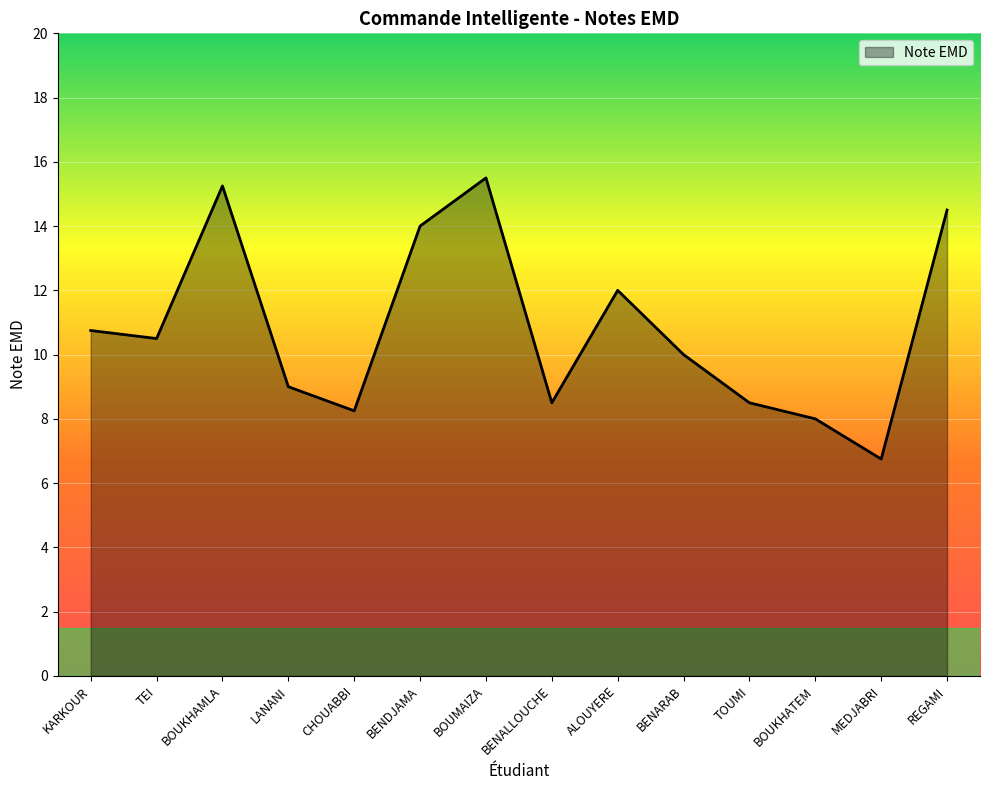

What is the minimum value shown in the chart?

6.8